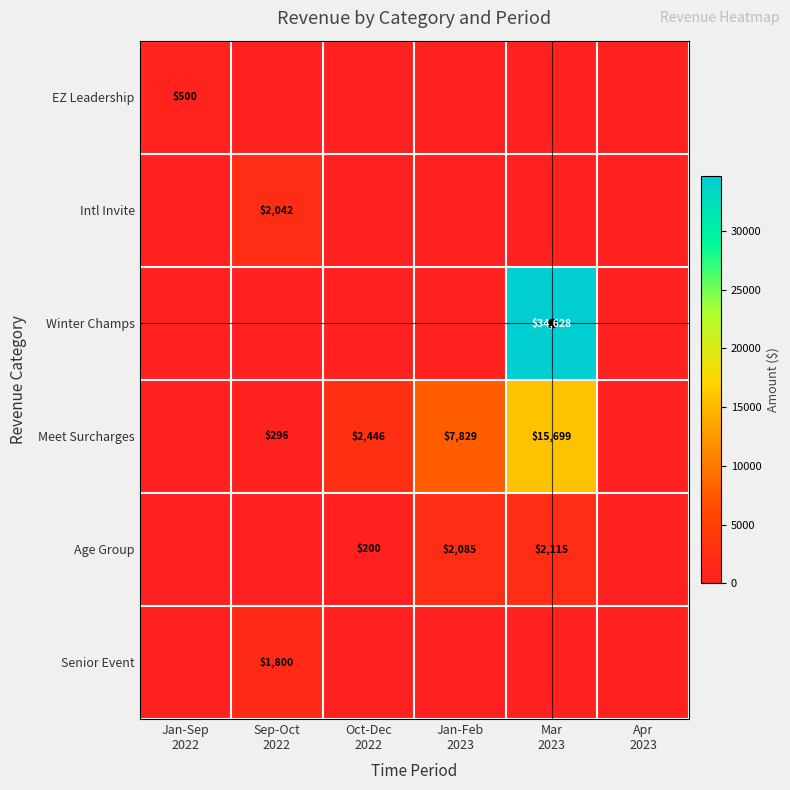

How many positive values does the Age Group series have?

3